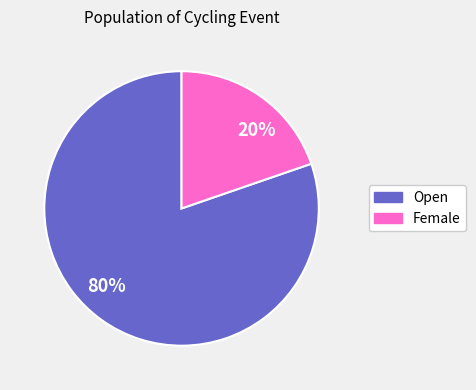

Is the sum of Open and Female greater than half?

Yes